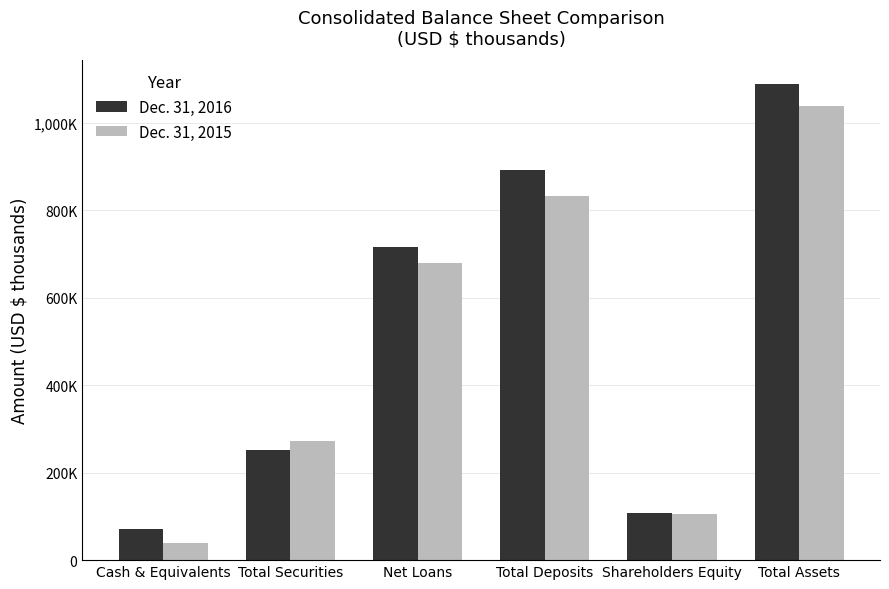

What is the approximate value of Dec. 31, 2015 at Total Deposits?

832175